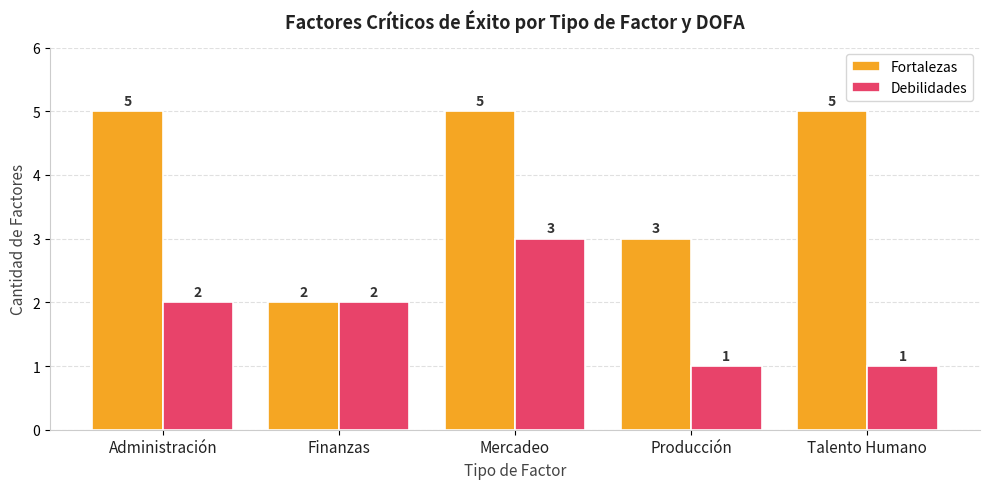

What is the sum of all Debilidades values?

9